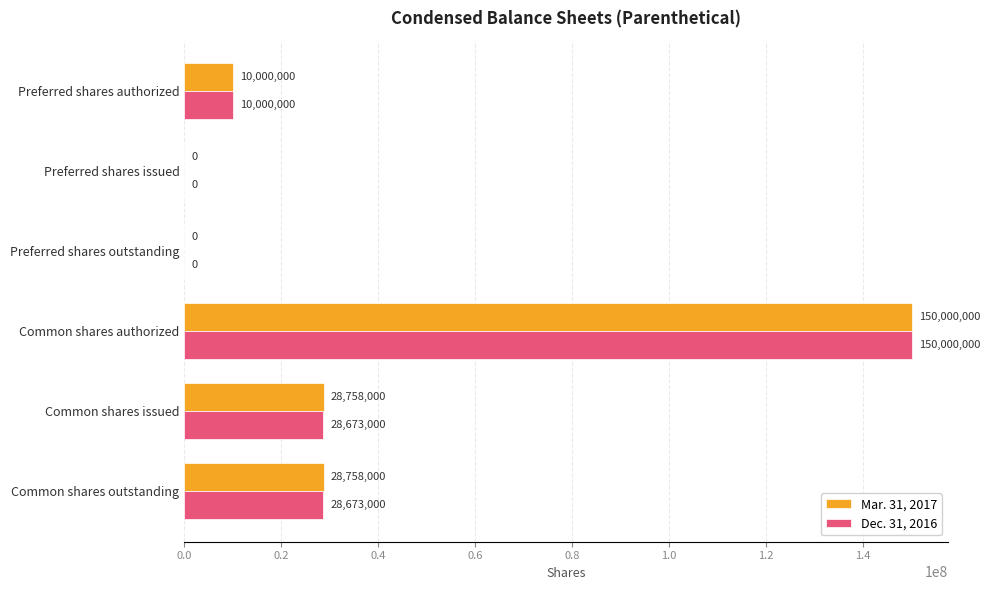

Which label corresponds to the largest value in the chart?

Common shares authorized